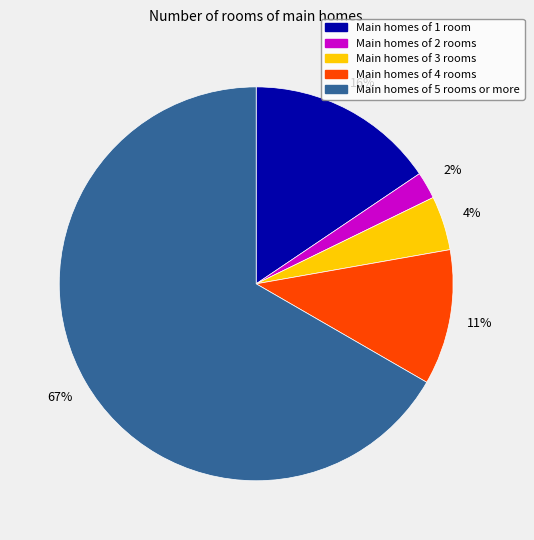

Does any single category account for the majority?

Yes